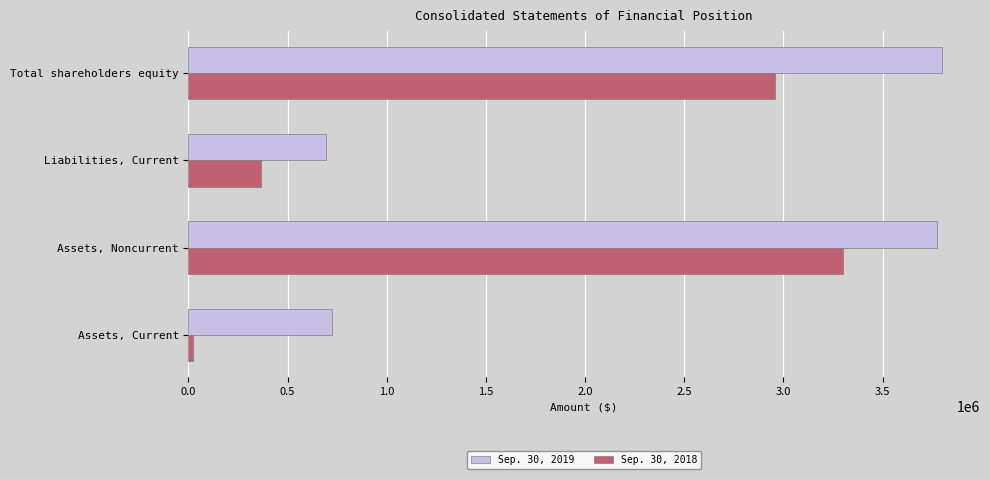

What is the difference between the second highest and second lowest values in the Sep. 30, 2018 series?

2587870